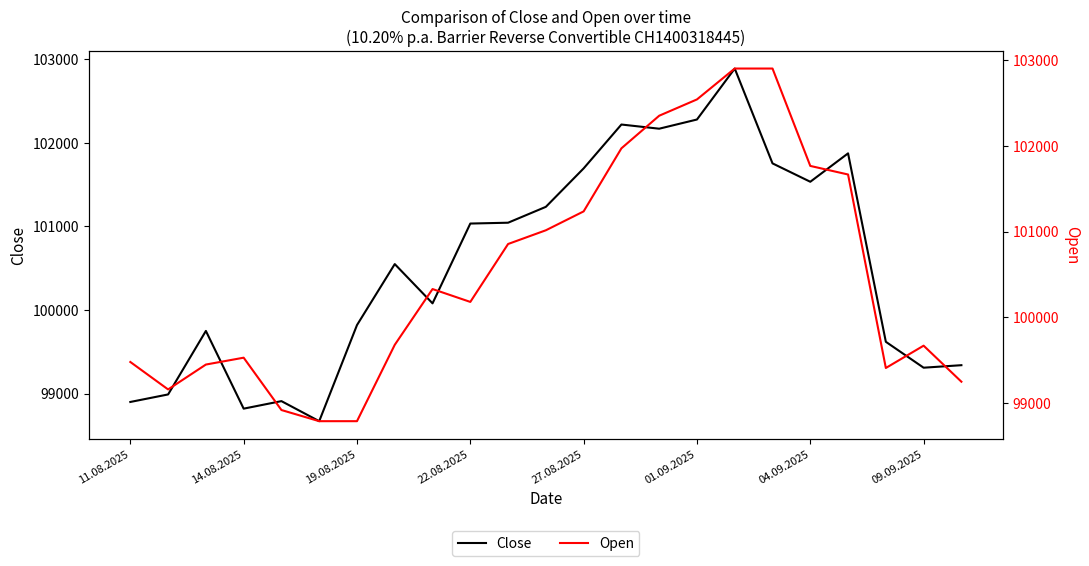

True or false: Close and Open cross at least once.

True